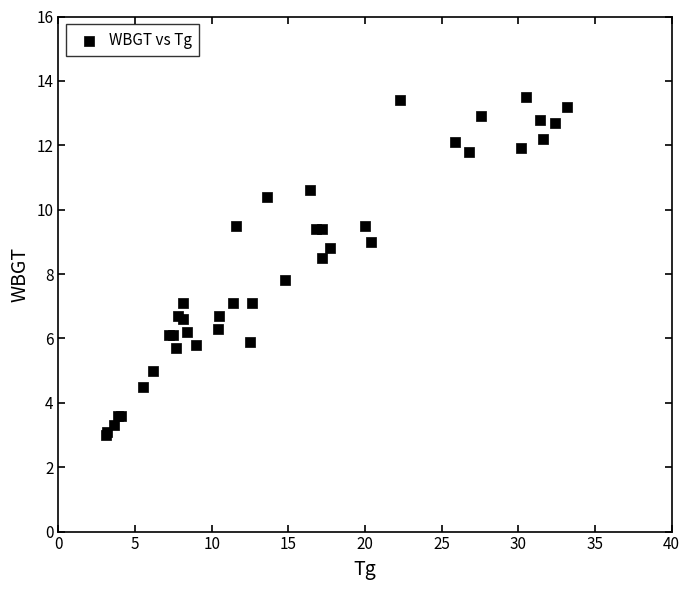

What Y value in the scatter plot is closest to 8?

7.8